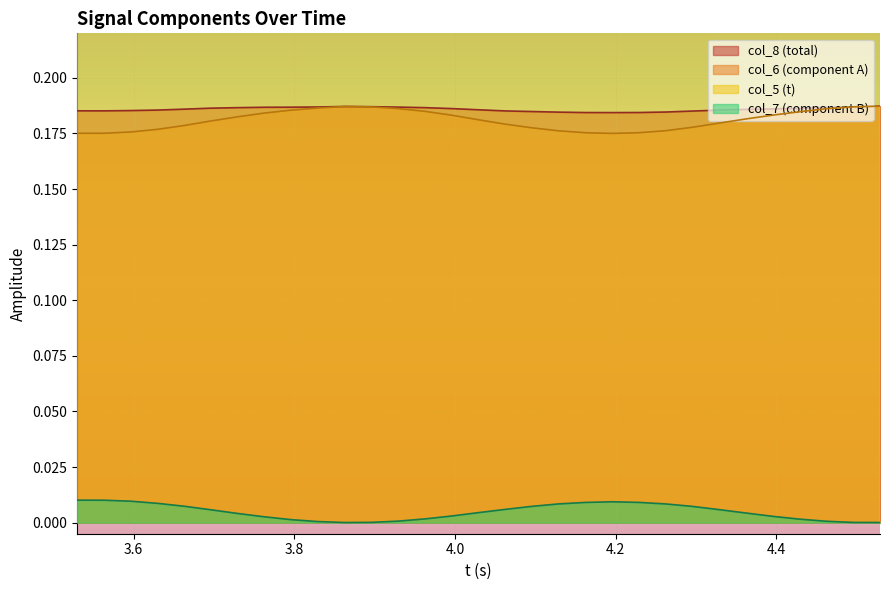

At which label is col_7 closest to 0?

3.8628